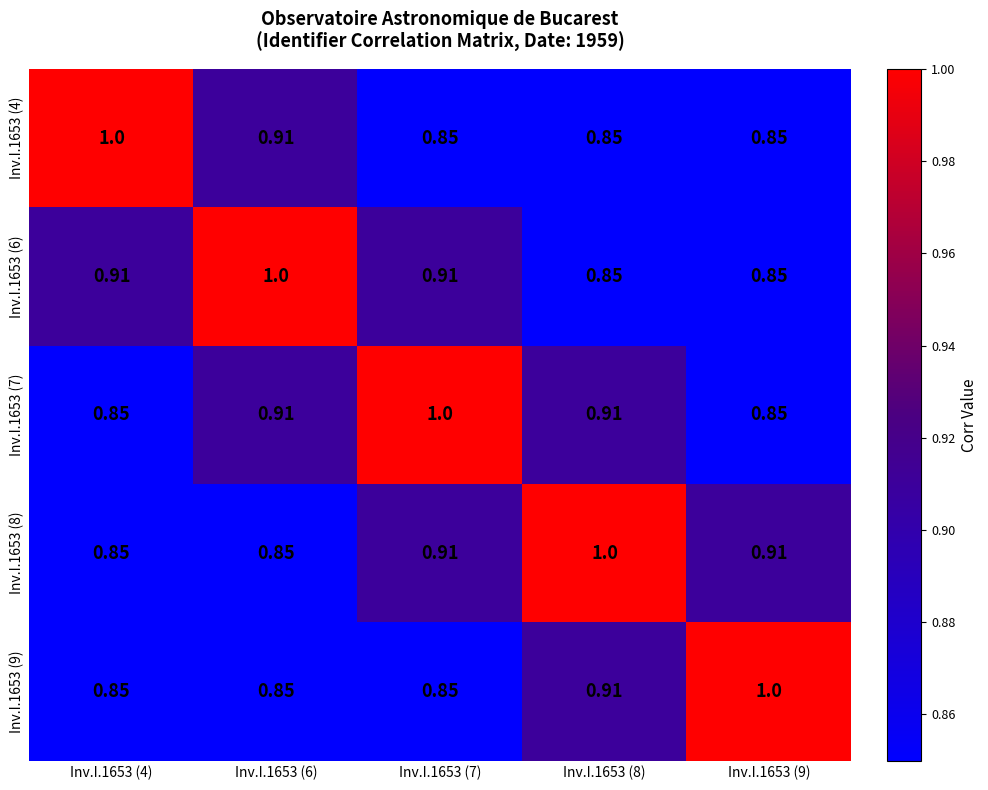

Is the value of Inv.I.1653 (4) at Inv.I.1653 (6) greater than the value of Inv.I.1653 (9) at Inv.I.1653 (6)?

Yes